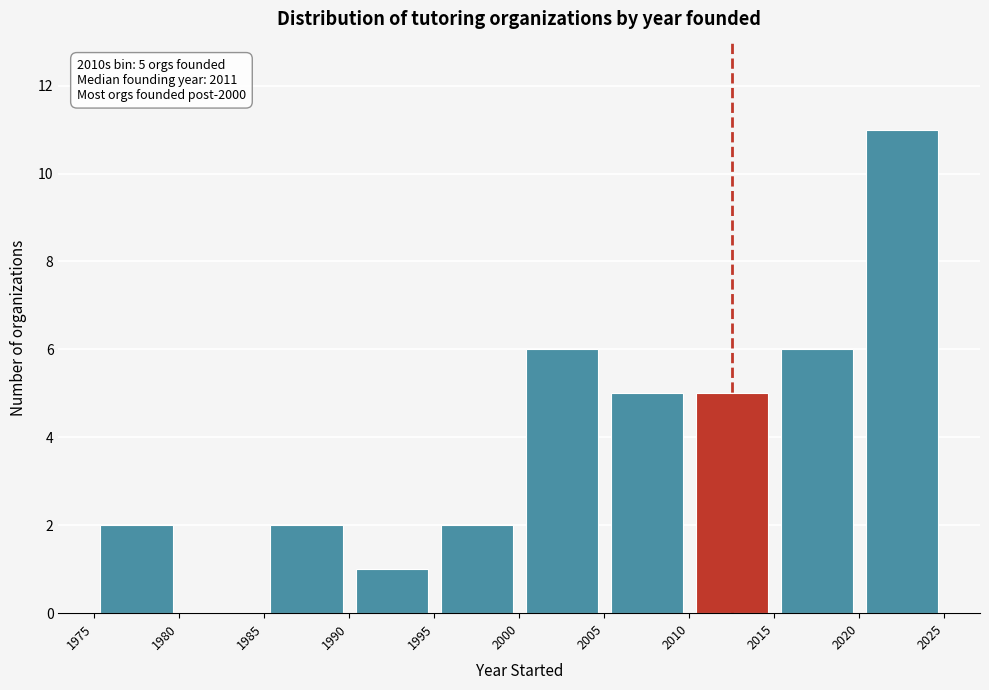

Over which range of the x-axis is the bar tallest?

2020 to 2025